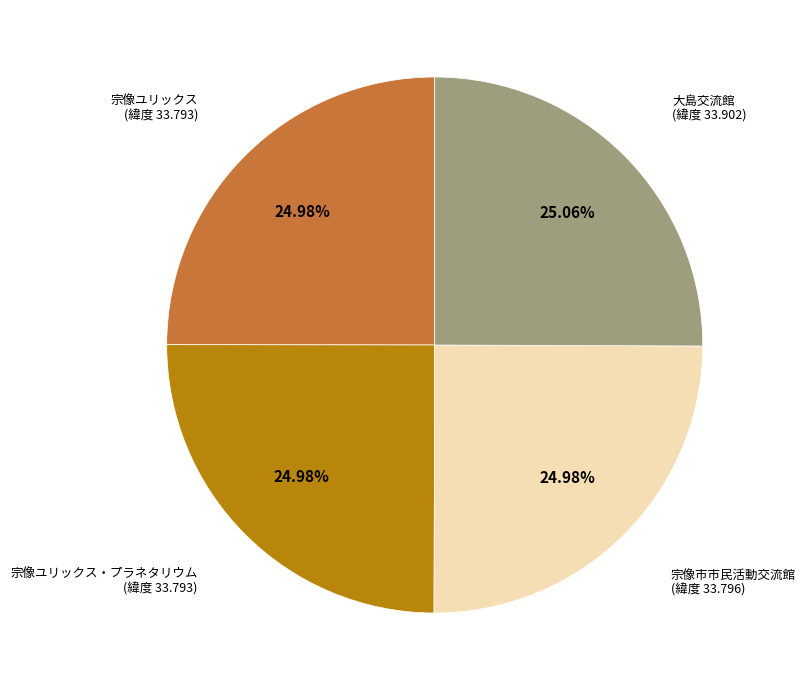

Is there any slice that represents more than half of the pie?

No